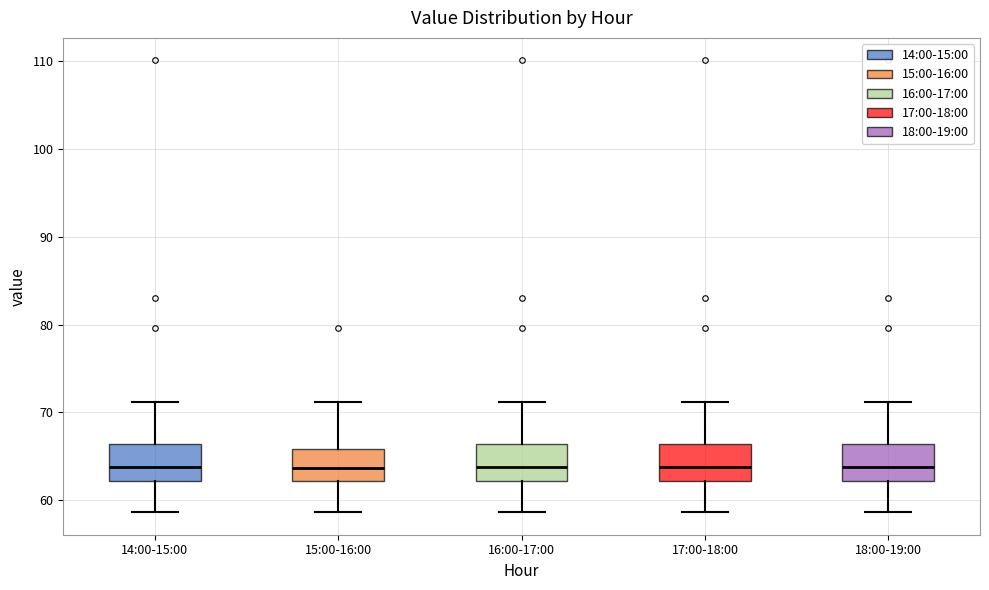

Reading left to right, read every box against the y-axis: the position of its median line, the range the box covers, and the ends of its whiskers. The values are not printed on the chart, so give them approximately, as read against the axis.

14:00-15:00: median 64, box 62 to 66, whiskers 59 to 71
15:00-16:00: median 64, box 62 to 66, whiskers 59 to 71
16:00-17:00: median 64, box 62 to 66, whiskers 59 to 71
17:00-18:00: median 64, box 62 to 66, whiskers 59 to 71
18:00-19:00: median 64, box 62 to 66, whiskers 59 to 71